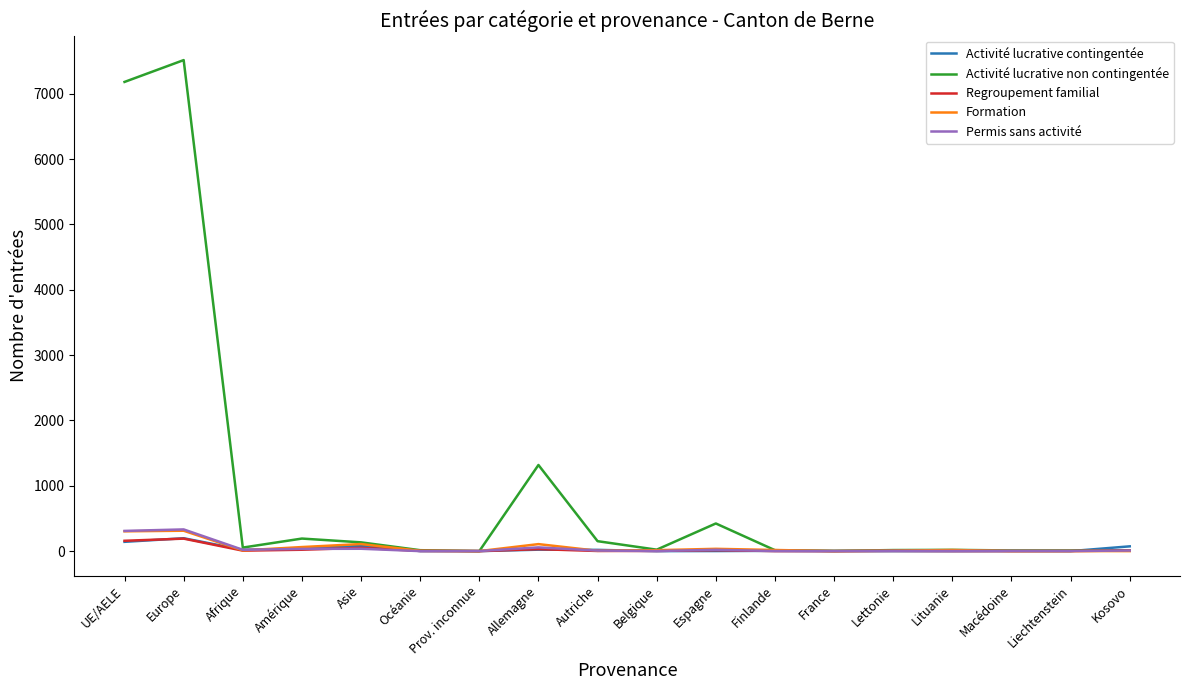

Which series changed the most between Espagne and France?

Activité lucrative non contingentée